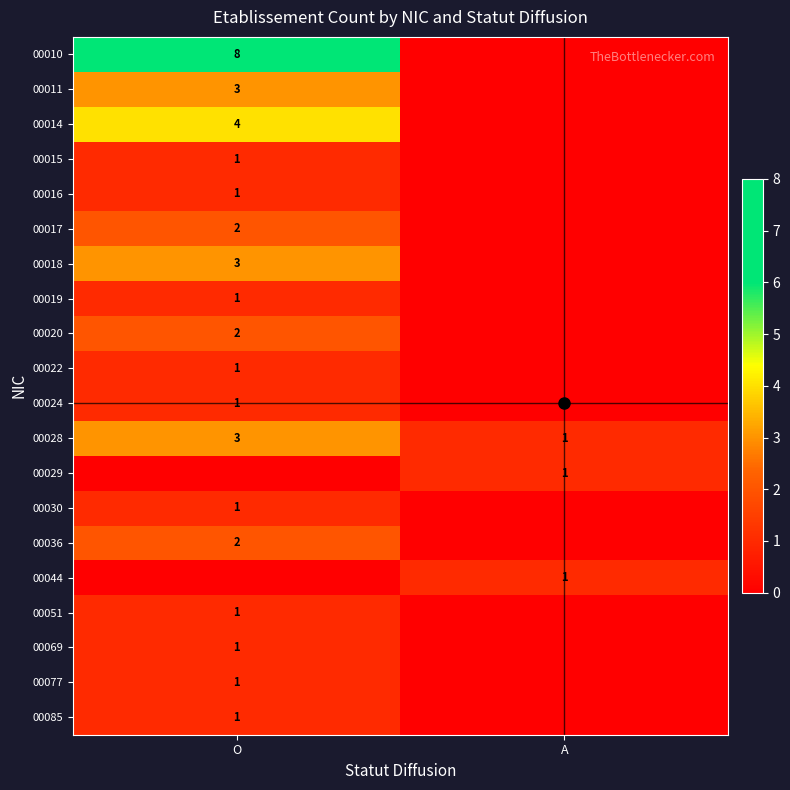

The value of 00077 at O is 1. True or false?

True